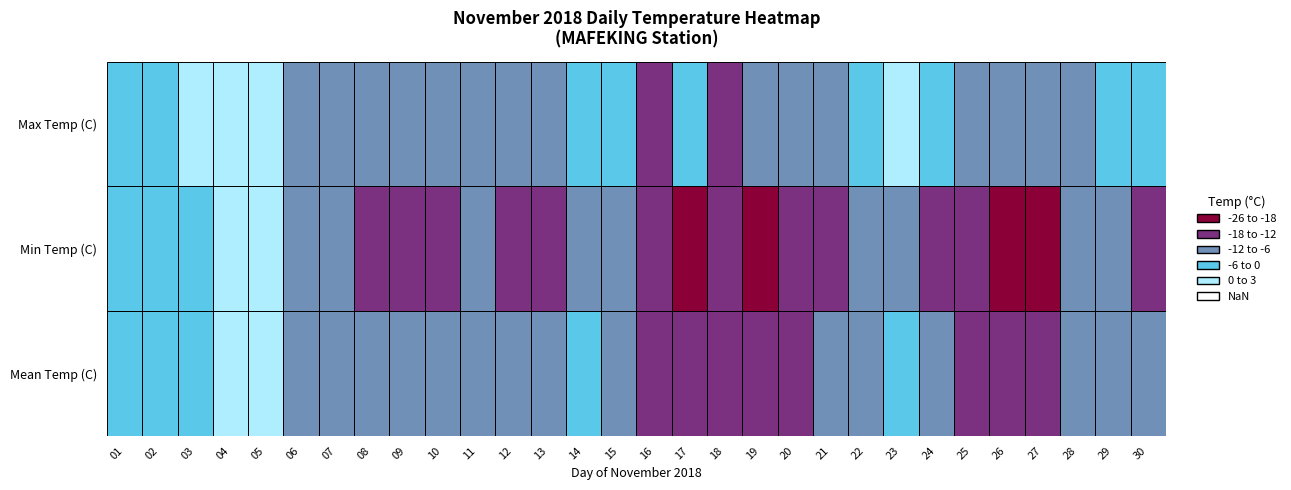

What is the difference between the highest and lowest values at 10?

8.5